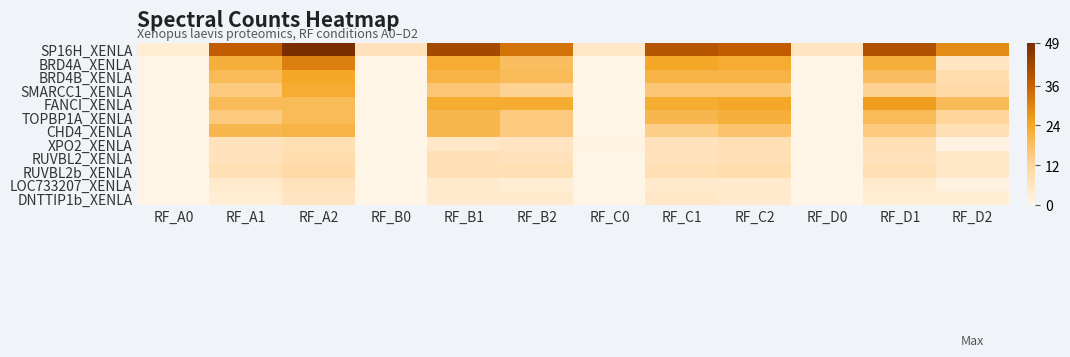

Which category has the highest value across all series?

RF_A2